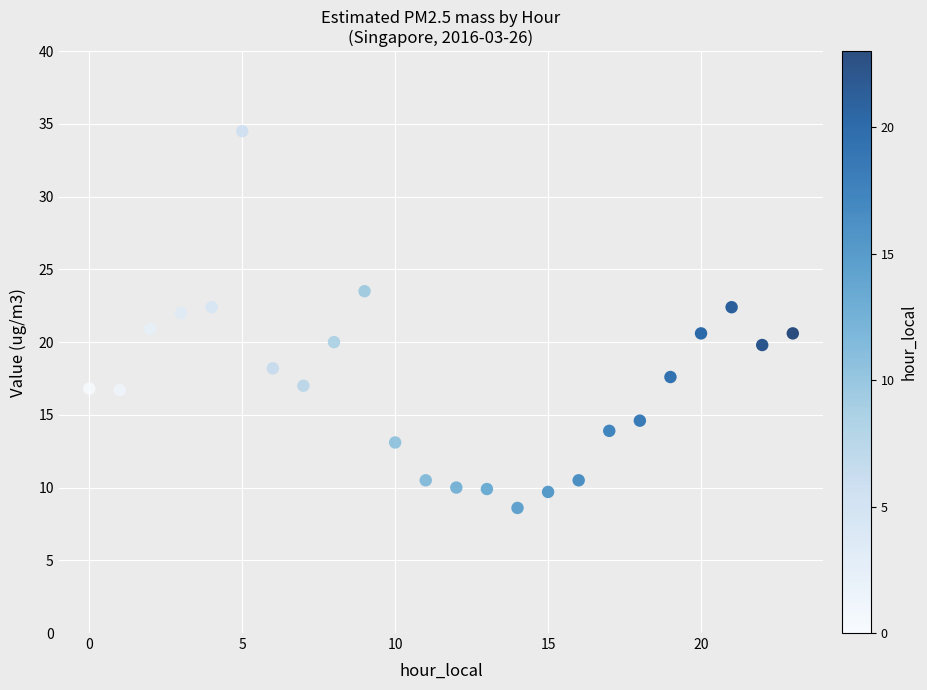

What is the range of Y values (max minus min)?

25.9